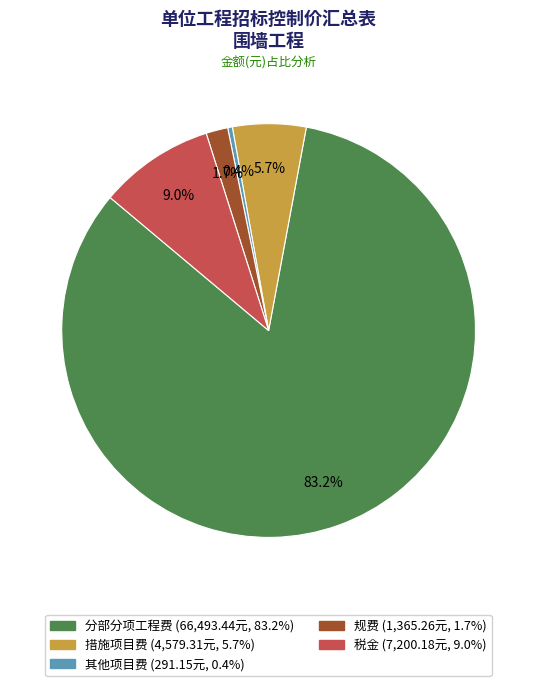

What is the total percentage of 分部分项工程费 and 措施项目费?

88.9%